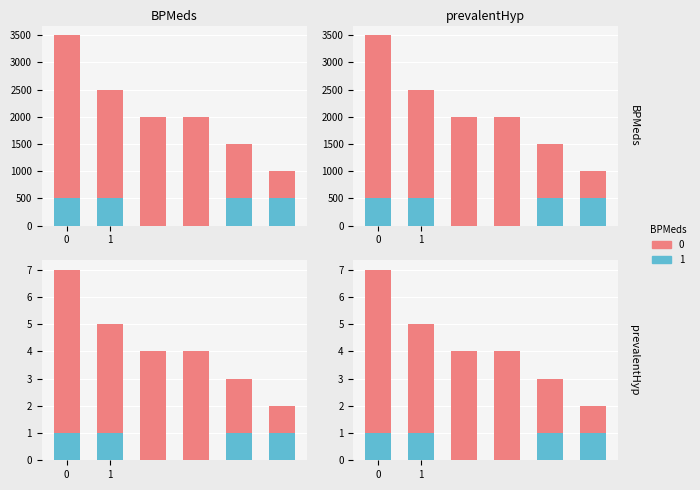

How many bars are there in each group?

2